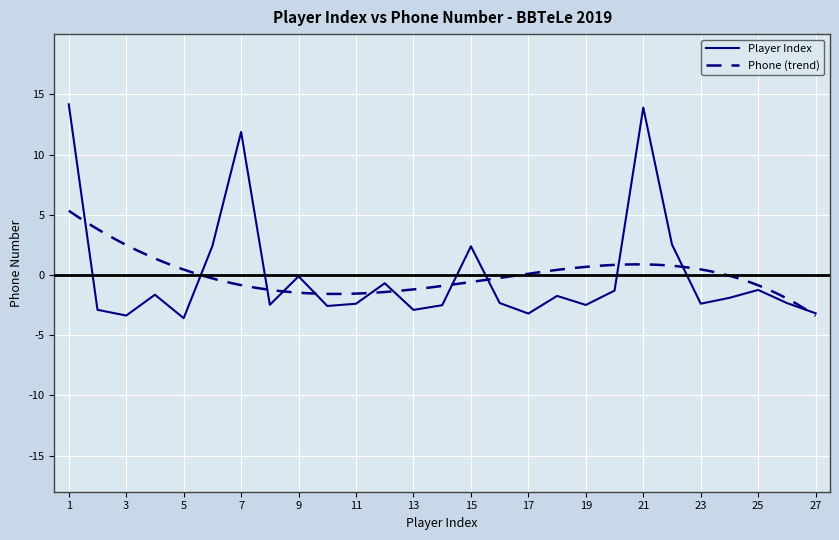

Which has a higher value, 17 or 6?

6